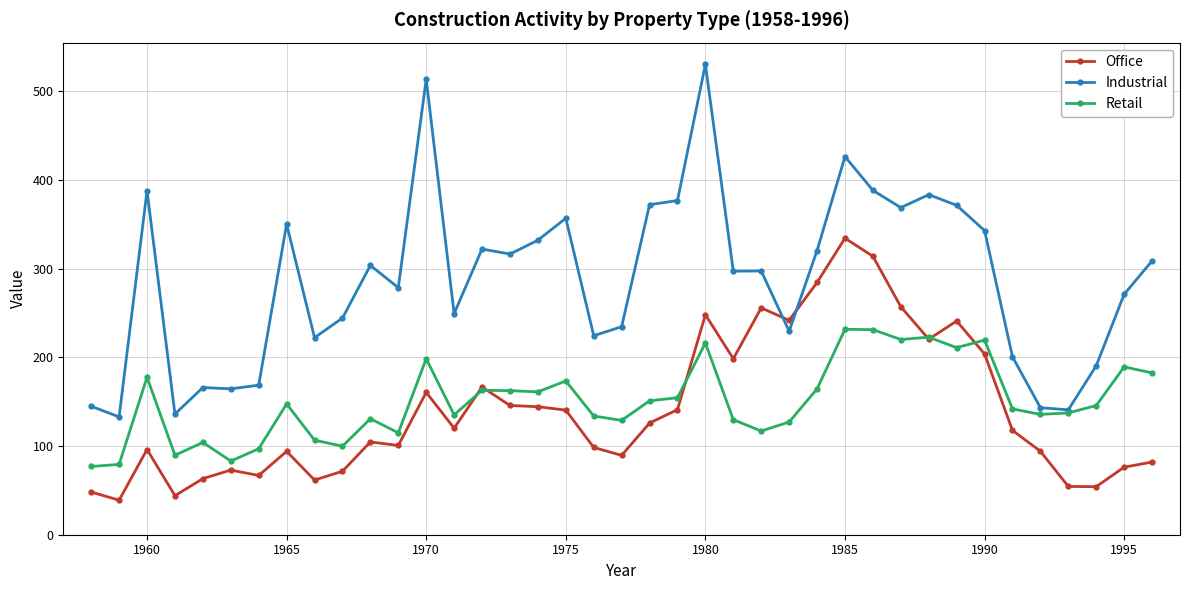

What is the value of the Retail point at the 8th from the left?

147.4